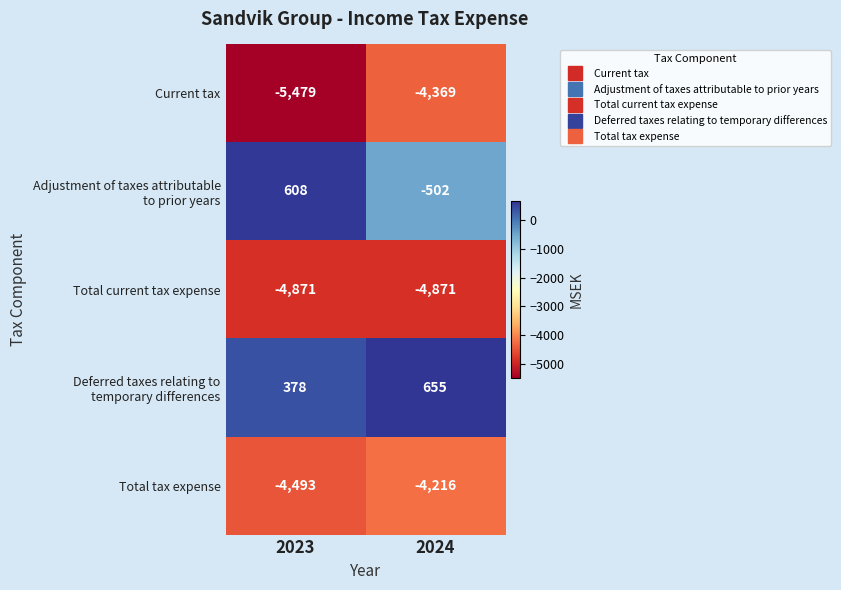

Is it true that Current tax equals -5479 at 2023?

True